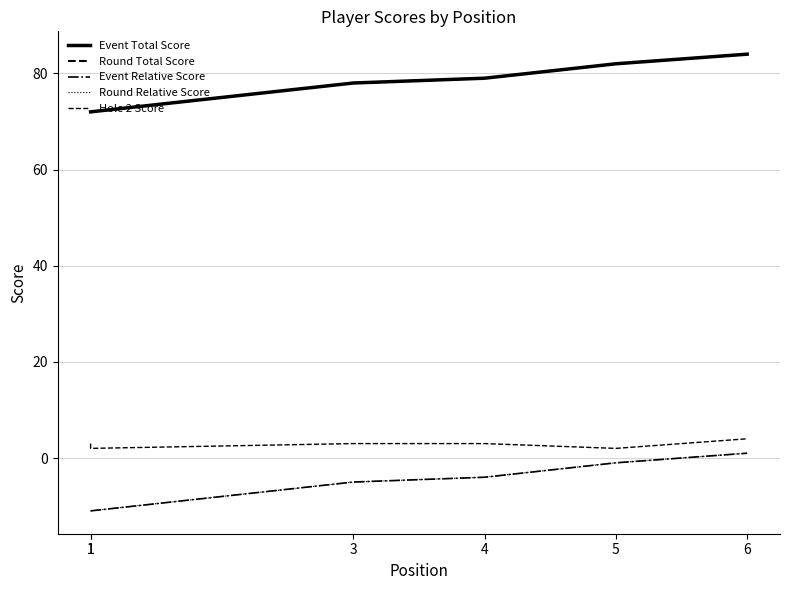

What is the difference between the highest and lowest values at 6?

83